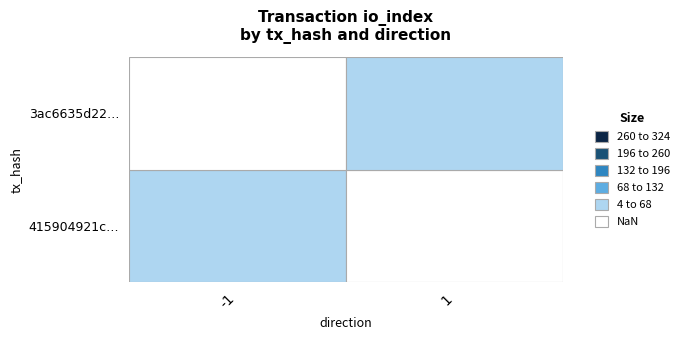

Reading left to right, transcribe all the data shown in this chart.

415904921c5a9980484cb73c01755a950fcb405: -1	29
3ac6635d22d306e3aa46e1e46414a48694c4c01: 1	3